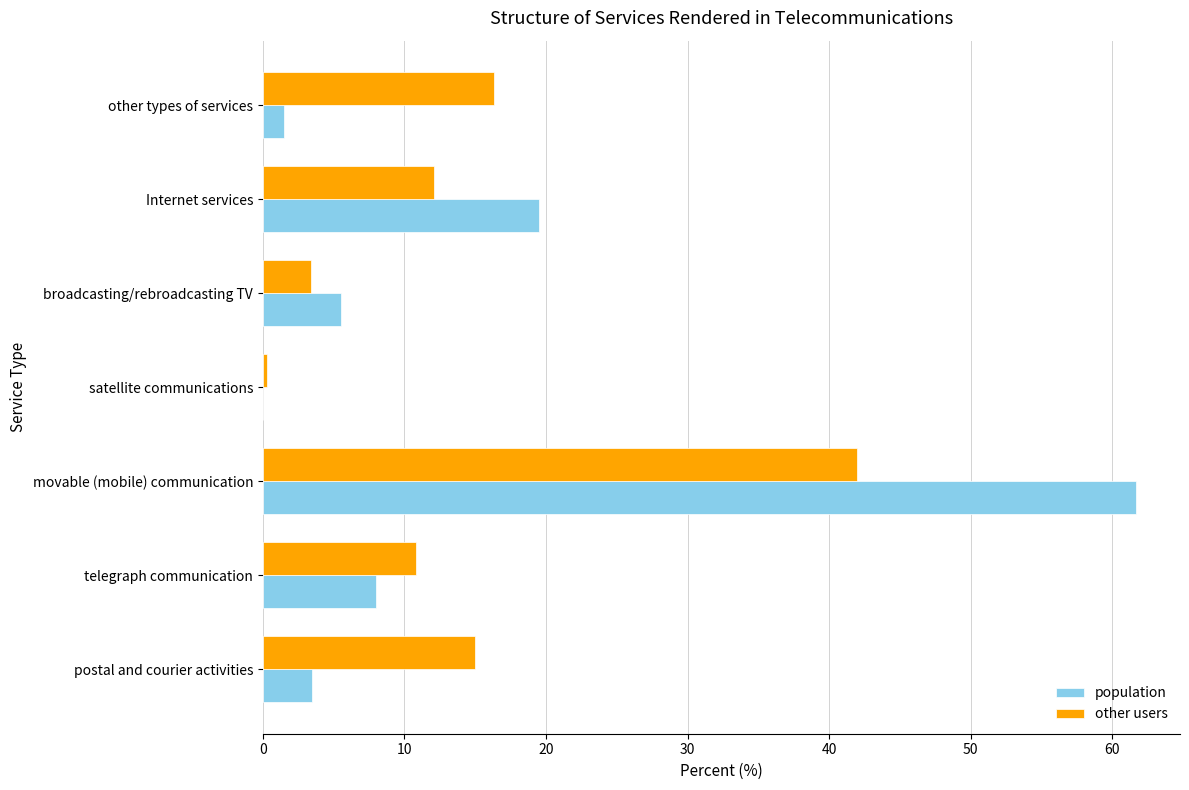

At which category is the sum across all series the highest?

movable (mobile) communication